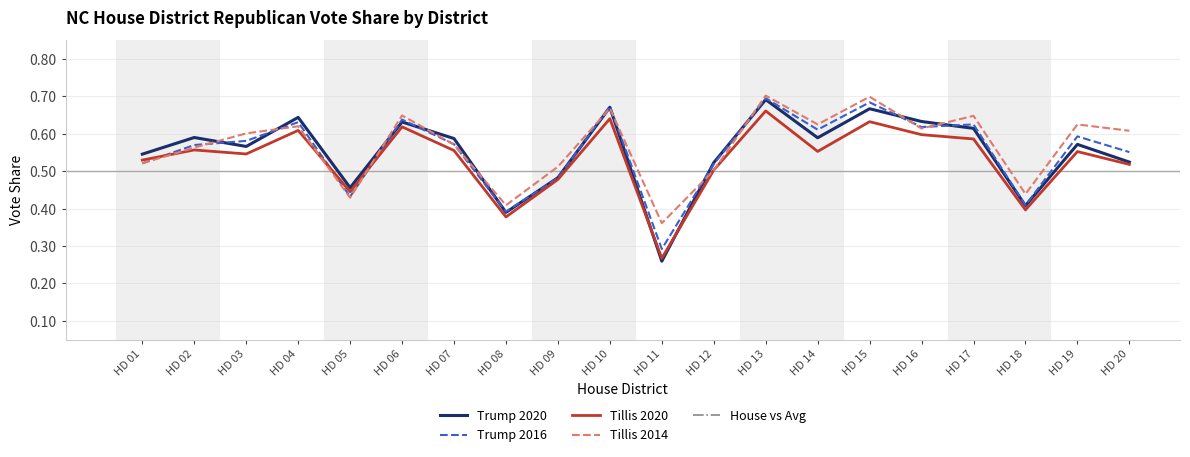

Is the value of Tillis 2020 at HD 02 greater than the value of Trump 2016 at HD 08?

Yes